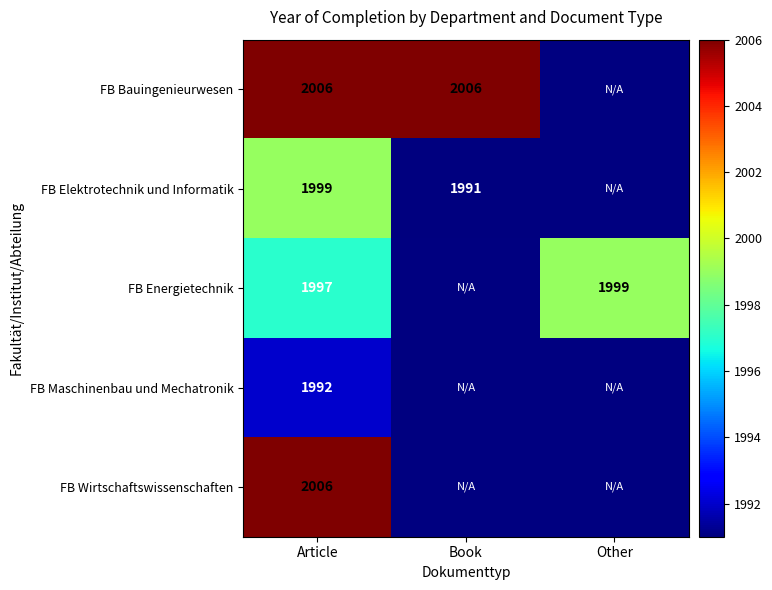

At how many categories does at least one series exceed 2005?

2